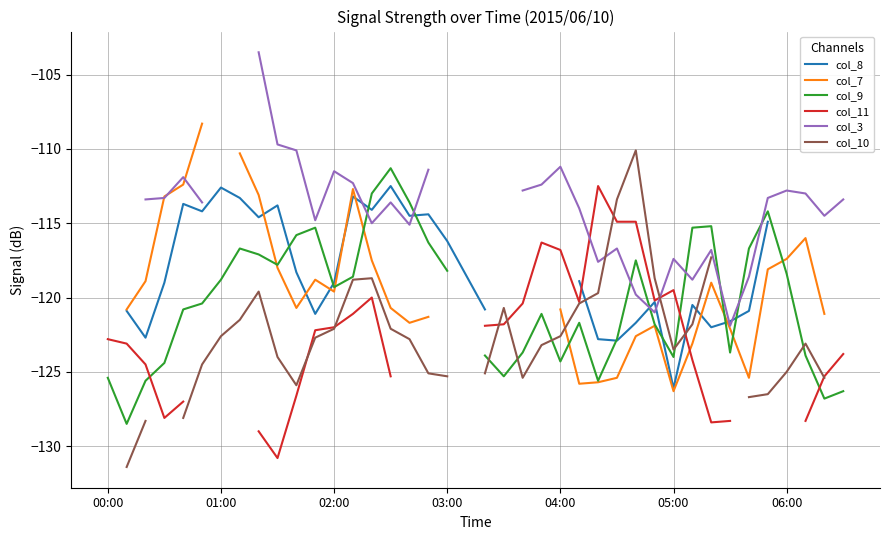

Between which two adjacent categories do col_8 and col_3 first intersect?

13 and 14